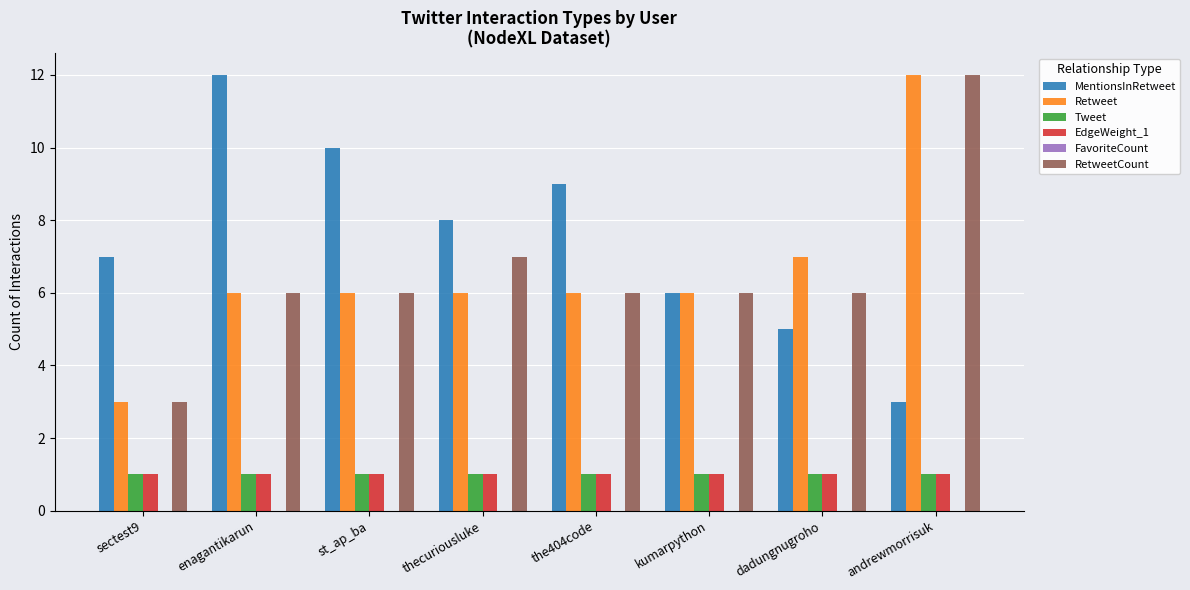

What position from the left is dadungnugroho?

7